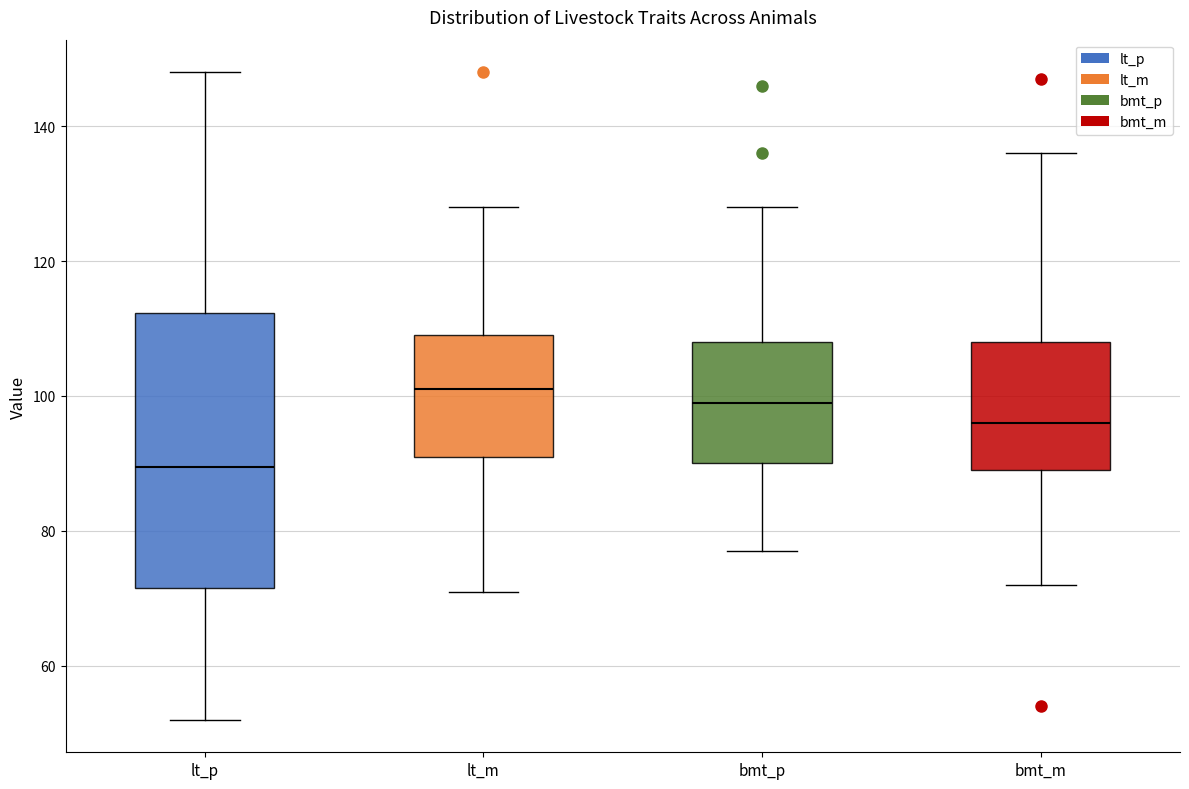

Reading left to right, read every box against the y-axis: the position of its median line, the range the box covers, and the ends of its whiskers. The values are not printed on the chart, so give them approximately, as read against the axis.

lt_p: median 90, box 72 to 112, whiskers 52 to 148
lt_m: median 102, box 92 to 110, whiskers 72 to 128
bmt_p: median 100, box 90 to 108, whiskers 78 to 128
bmt_m: median 96, box 90 to 108, whiskers 72 to 136